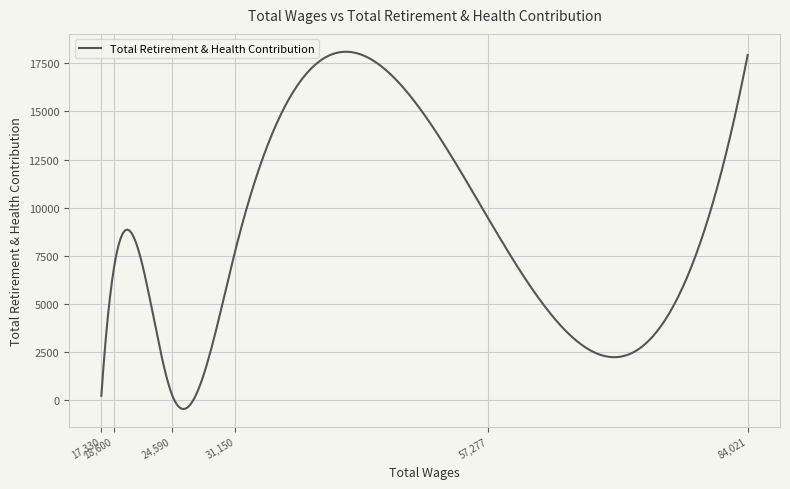

What is the smallest value displayed?

-465.8